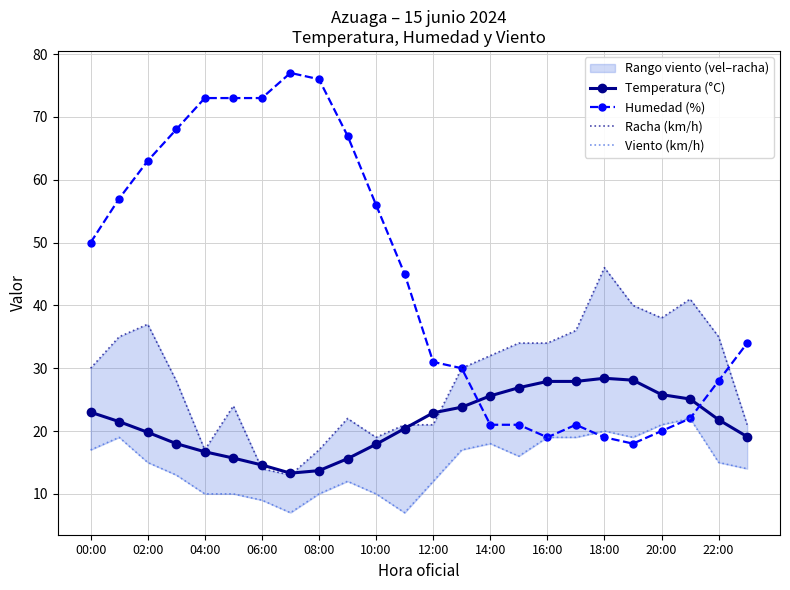

Which series ends up on top after the final intersection of Humedad (%) and Temperatura (°C)?

Humedad (%)